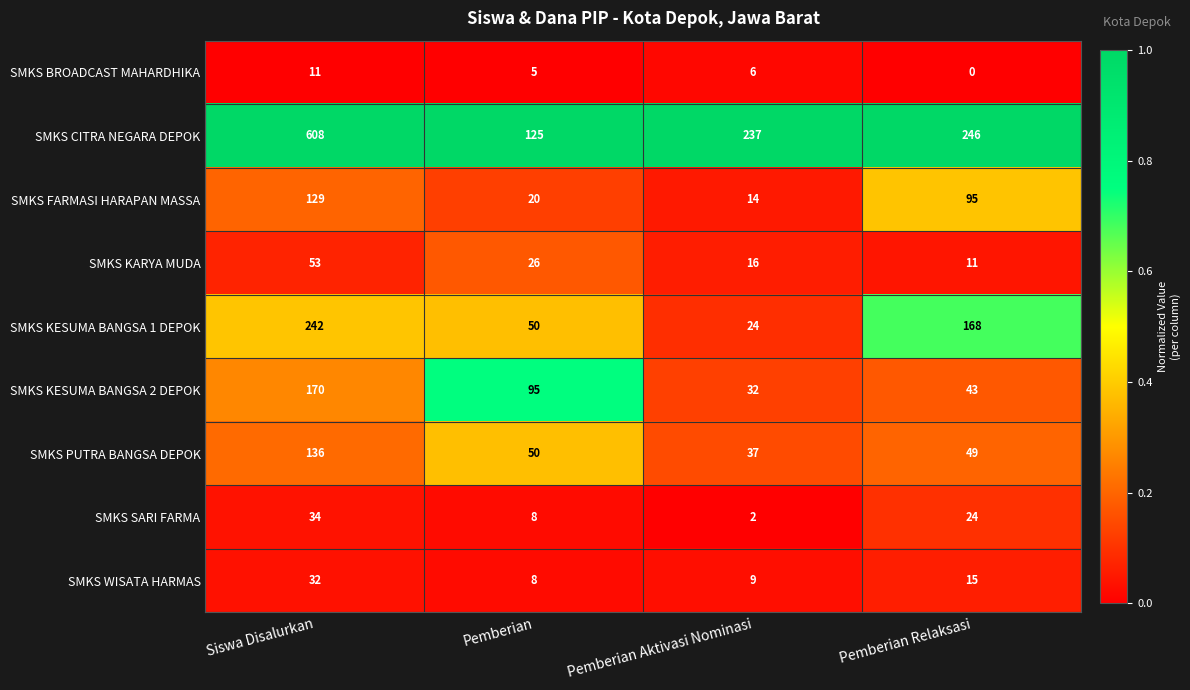

Between Pemberian and Pemberian Aktivasi Nominasi, which series saw the biggest shift?

SMKS CITRA NEGARA DEPOK